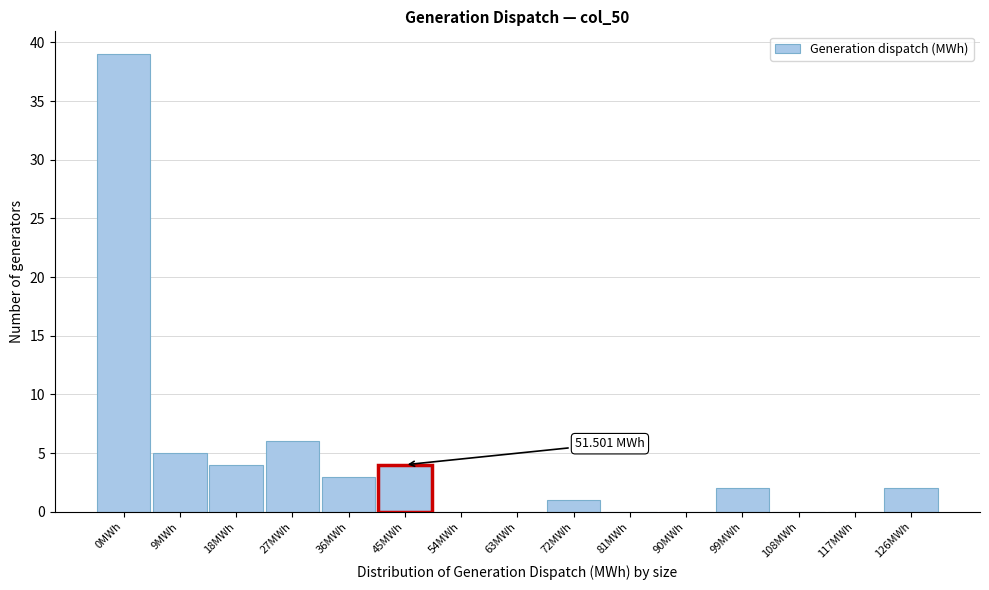

What is the change in value from 36MWh to 117MWh?

-3